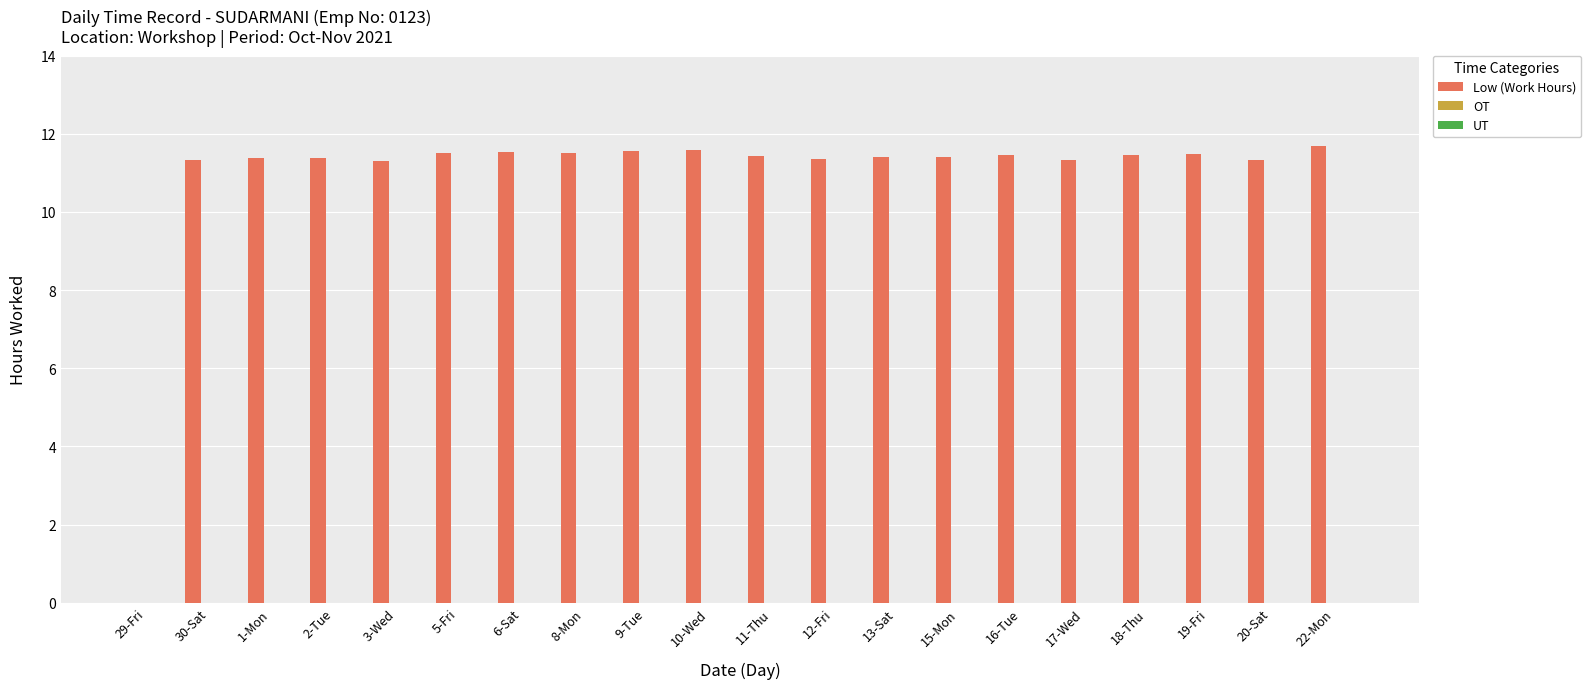

What is the greatest value displayed?

11.7